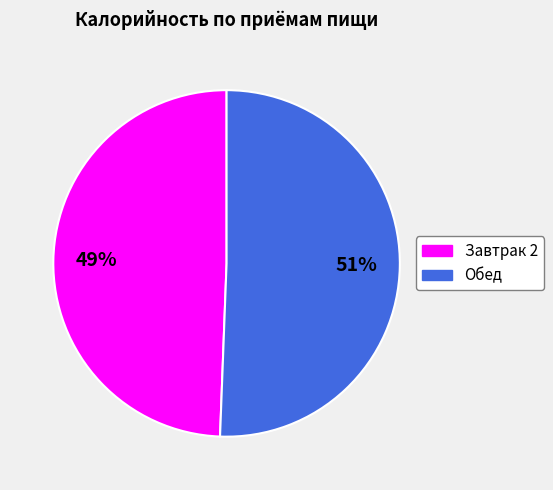

Is it true that Обед is 45% of the pie?

False